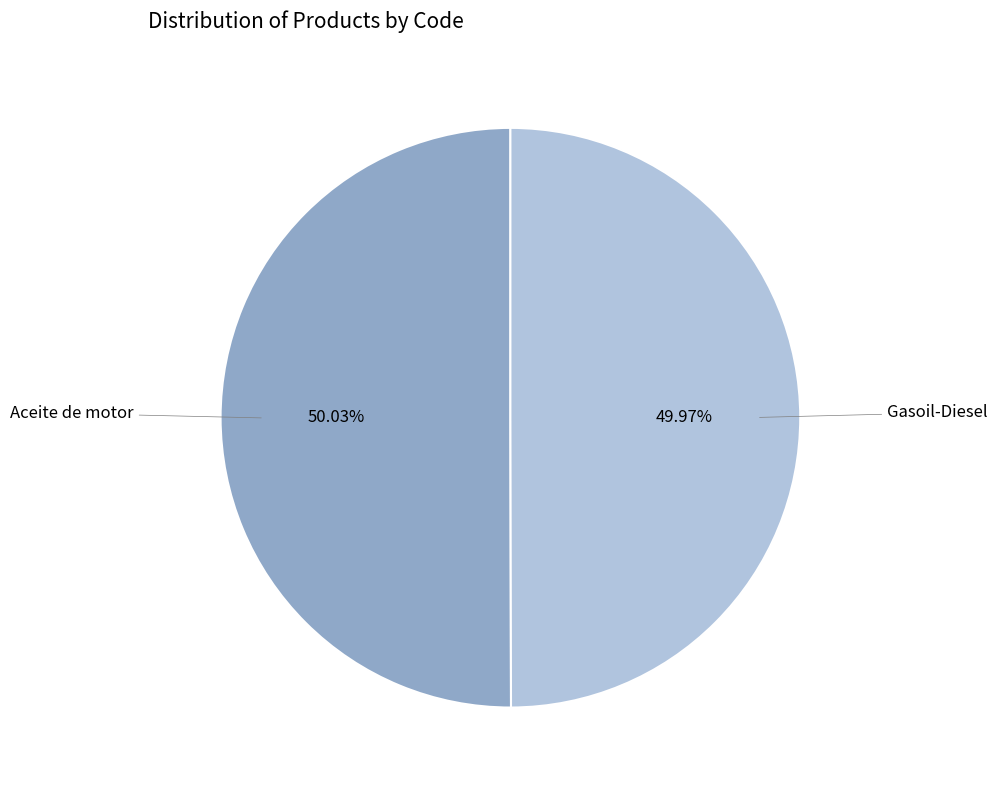

To the nearest percent, what percentage of the pie is Aceite de motor?

50%